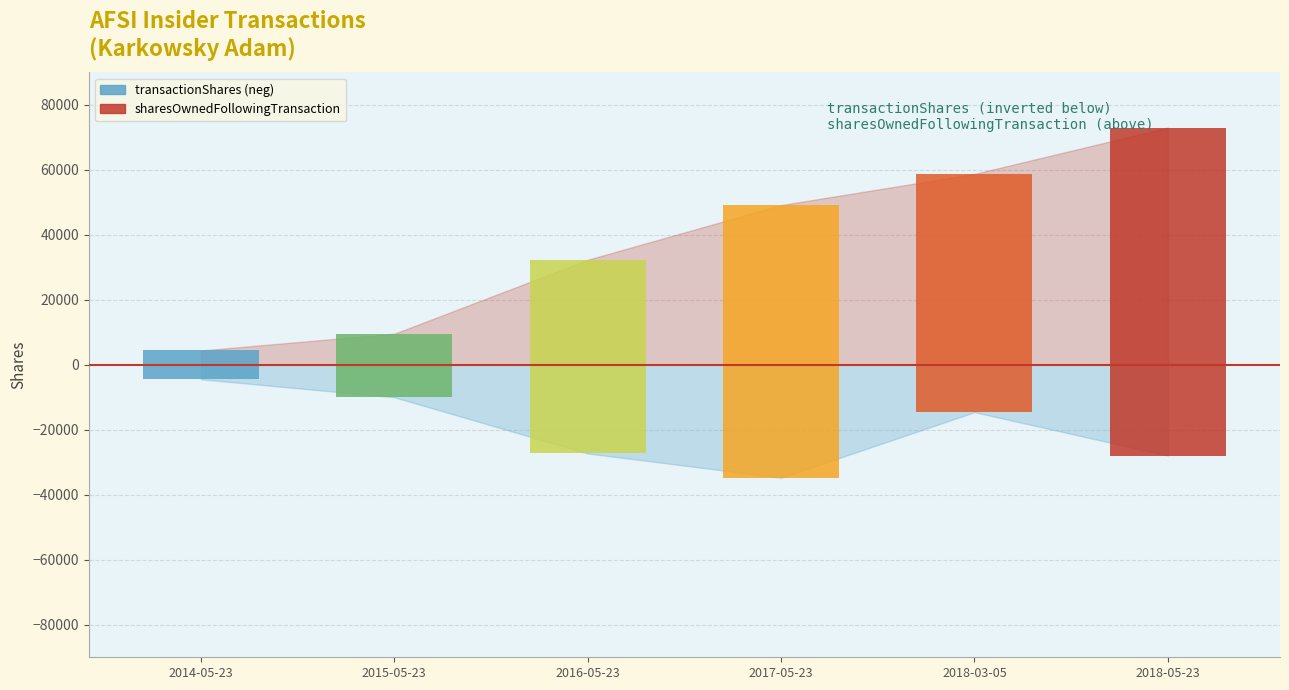

What are all the series names shown in the legend?

transactionShares, sharesOwnedFollowingTransaction